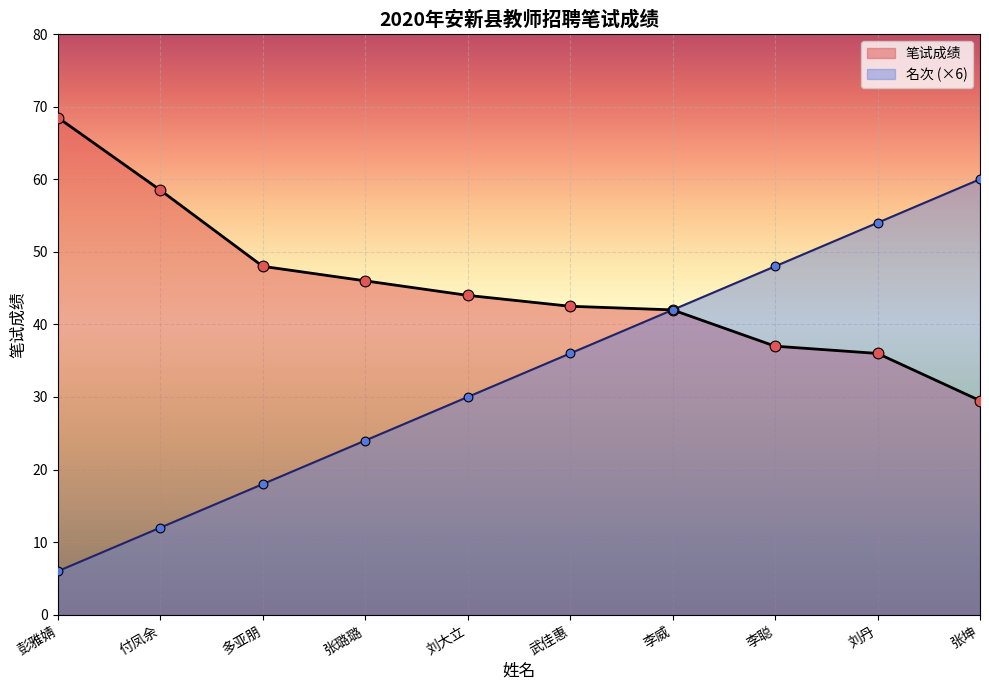

What are all the series names shown in the legend?

笔试成绩, 名次 (×6)